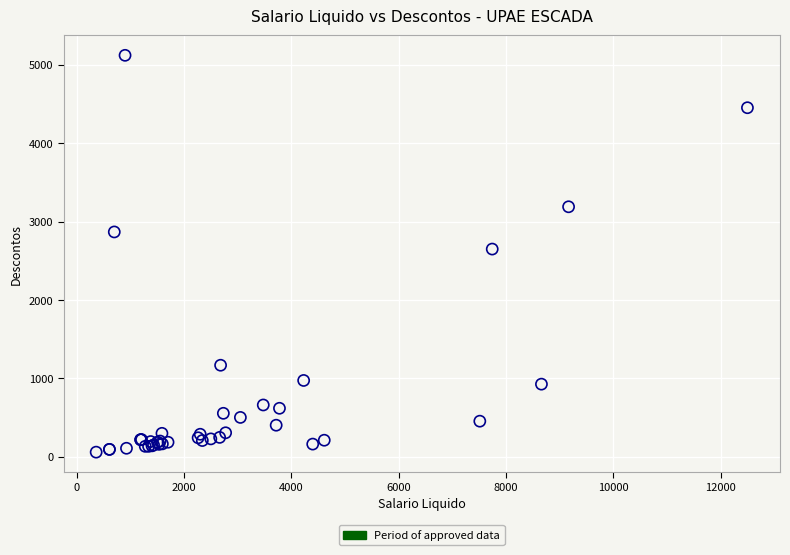

What Y value in the scatter plot is closest to 2591?

2651.0